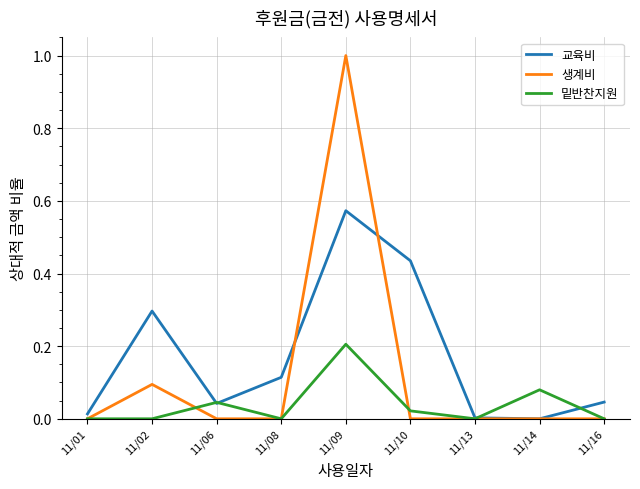

List the series in order of their peak value, lowest first.

밑반찬지원, 교육비, 생계비